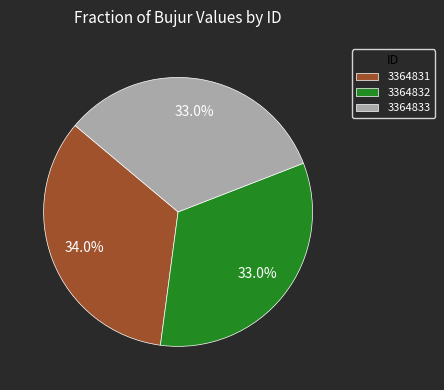

What portion of the pie excludes 3364832?

67.0%